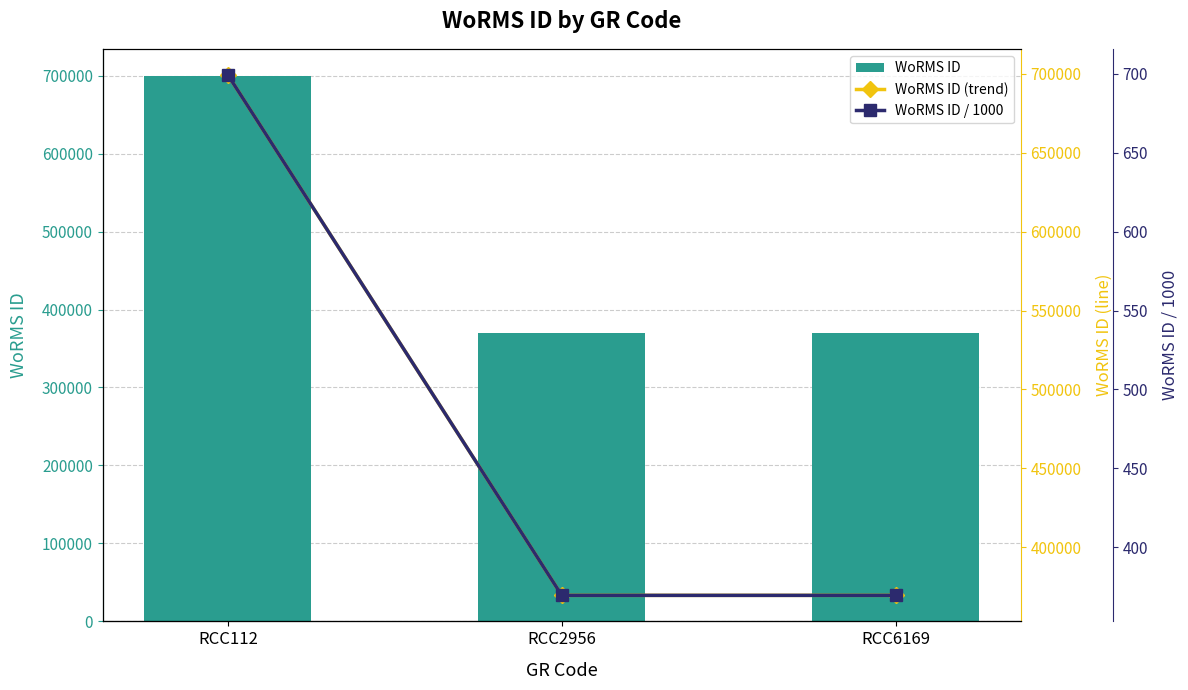

Reading right to left, extract all data points from this chart.

WoRMS ID: RCC6169=369489.0	RCC2956=369489.0	RCC112=699402.0
WoRMS ID (trend): RCC6169=369489.0	RCC2956=369489.0	RCC112=699402.0
WoRMS ID / 1000: RCC6169=369.5	RCC2956=369.5	RCC112=699.4